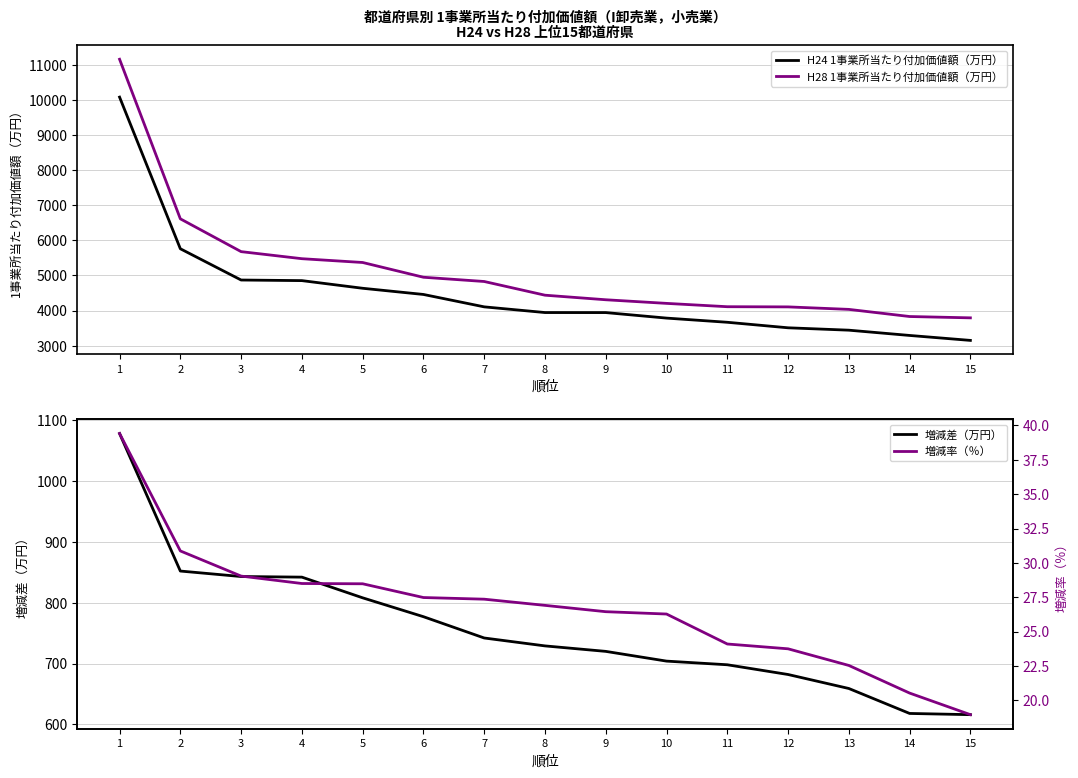

Reading left to right, extract all data points from this chart.

H24 1事業所当たり付加価値額（万円）: 1=10077.0	2=5760.0	3=4870.0	4=4853.0	5=4635.0	6=4459.0	7=4106.0	8=3944.0	9=3943.0	10=3786.0	11=3667.0	12=3510.0	13=3442.0	14=3292.0	15=3151.0
H28 1事業所当たり付加価値額（万円）: 1=11155.0	2=6612.0	3=5678.0	4=5477.0	5=5369.0	6=4949.0	7=4828.0	8=4438.0	9=4308.0	10=4205.0	11=4110.0	12=4105.0	13=4034.0	14=3831.0	15=3793.0
増減差（万円）: 1=1078.0	2=852.0	3=843.0	4=842.0	5=808.0	6=777.0	7=742.0	8=729.0	9=720.0	10=704.0	11=698.0	12=682.0	13=659.0	14=618.0	15=616.0
増減率（％）: 1=39.4	2=30.9	3=29.0	4=28.5	5=28.5	6=27.5	7=27.4	8=26.9	9=26.4	10=26.3	11=24.1	12=23.8	13=22.5	14=20.5	15=19.0